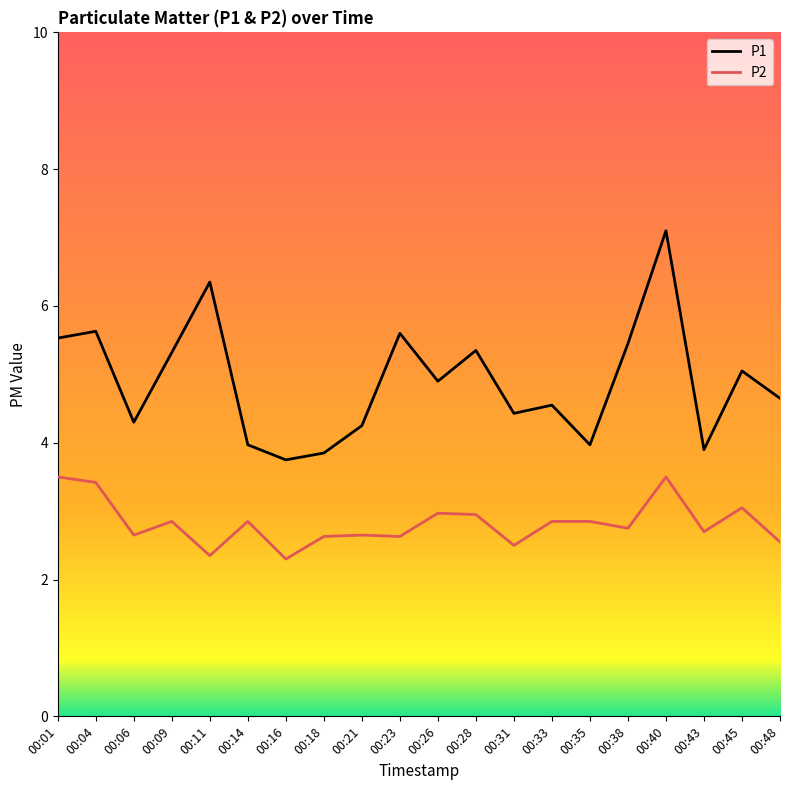

True or false: P1 has more than 1 interior local peaks.

True